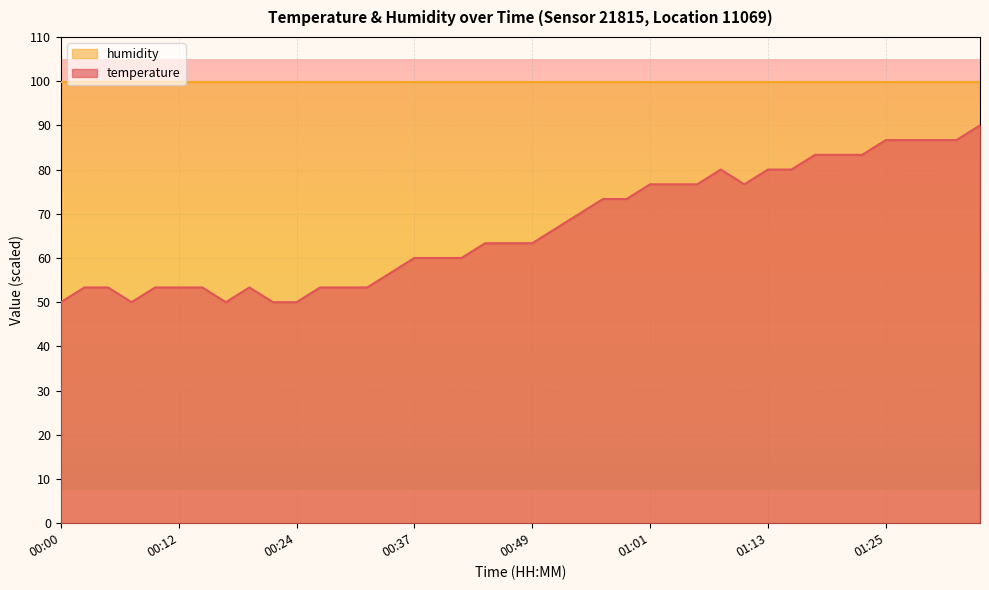

What is the value of the 10th point from the left?

50.0